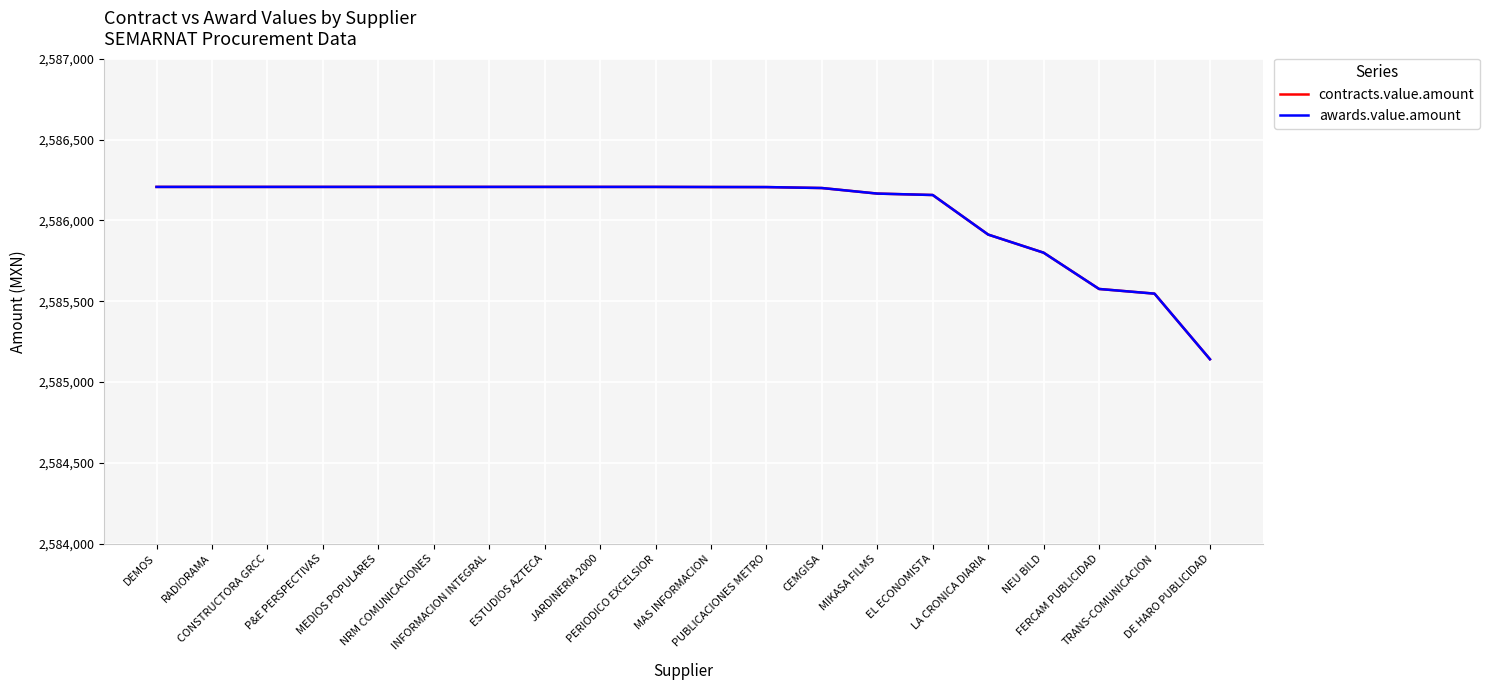

At which category is the sum across all series the highest?

DEMOS